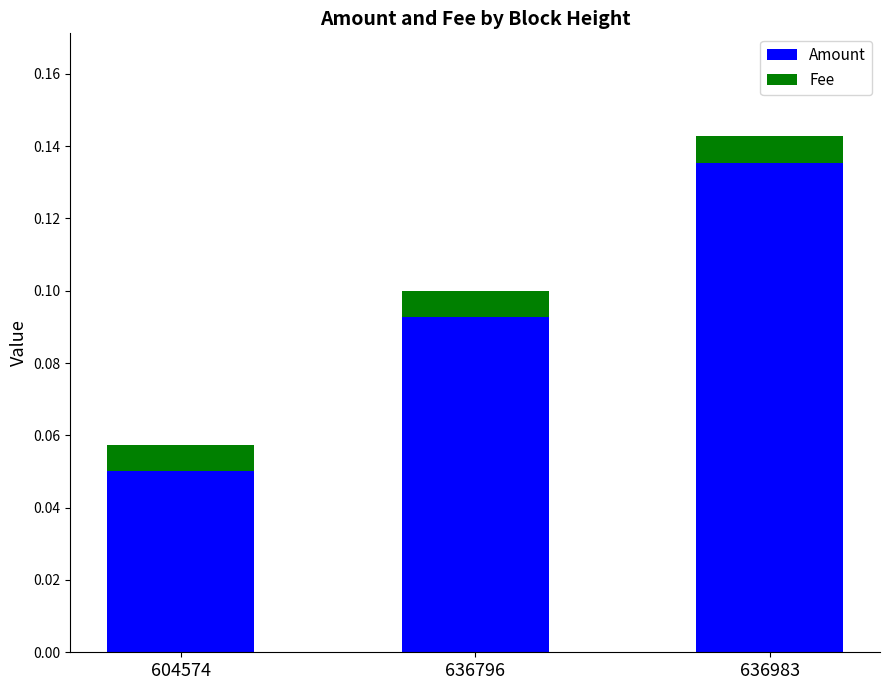

Which category has the lowest value in the Amount series?

604574